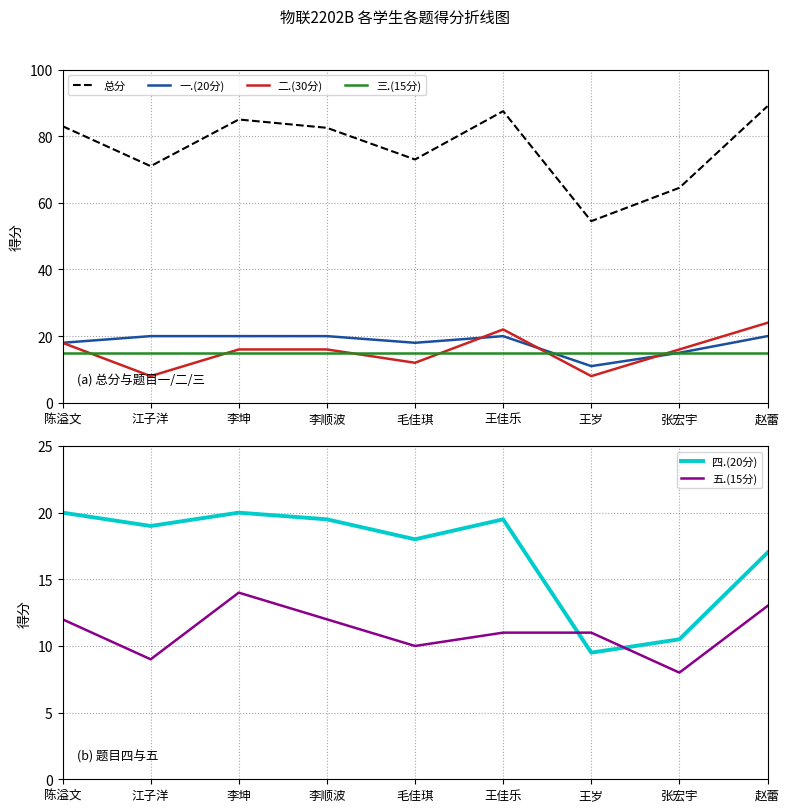

At which label does 总分 reach its peak?

赵蕾